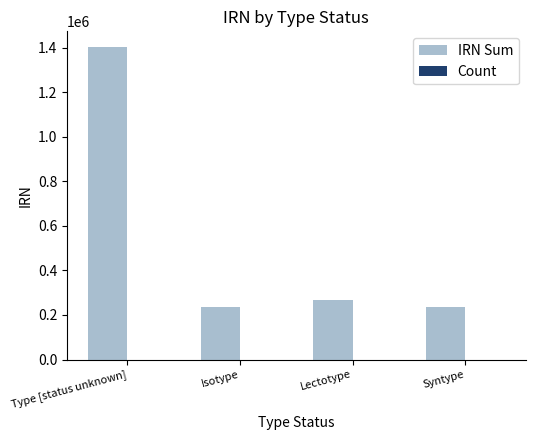

At which category is the sum across all series the highest?

Type [status unknown]